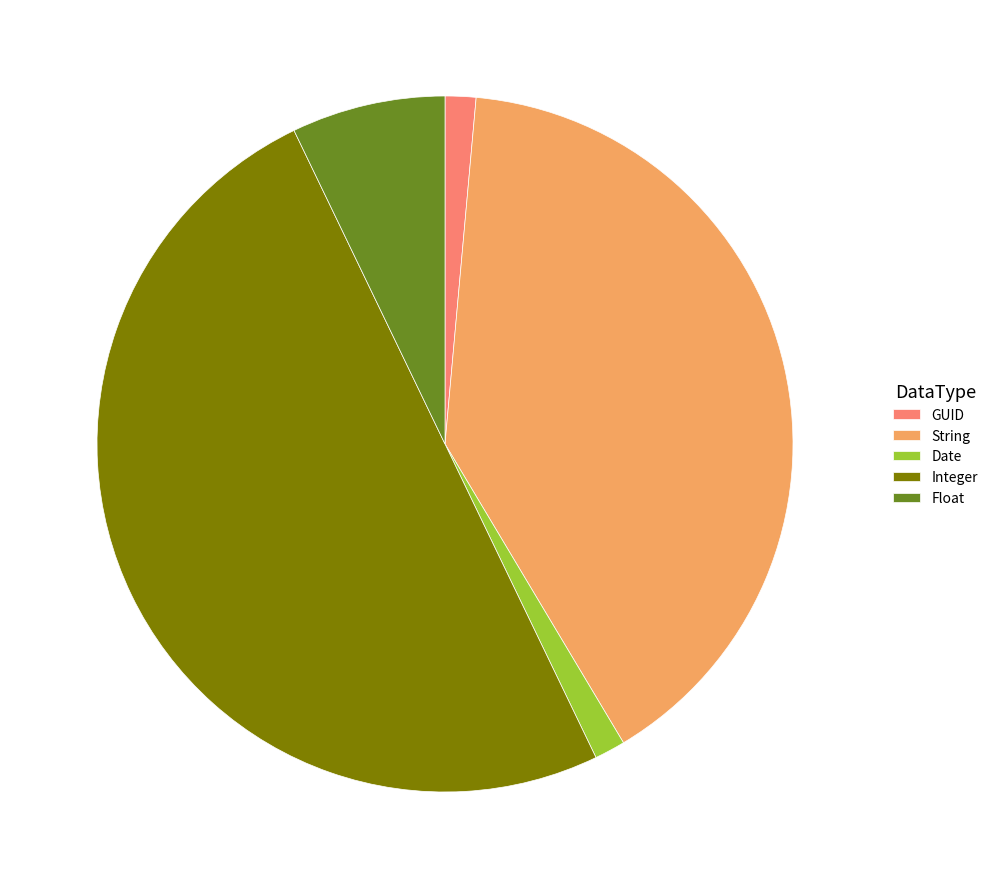

Does GUID account for over 50% of the chart?

No